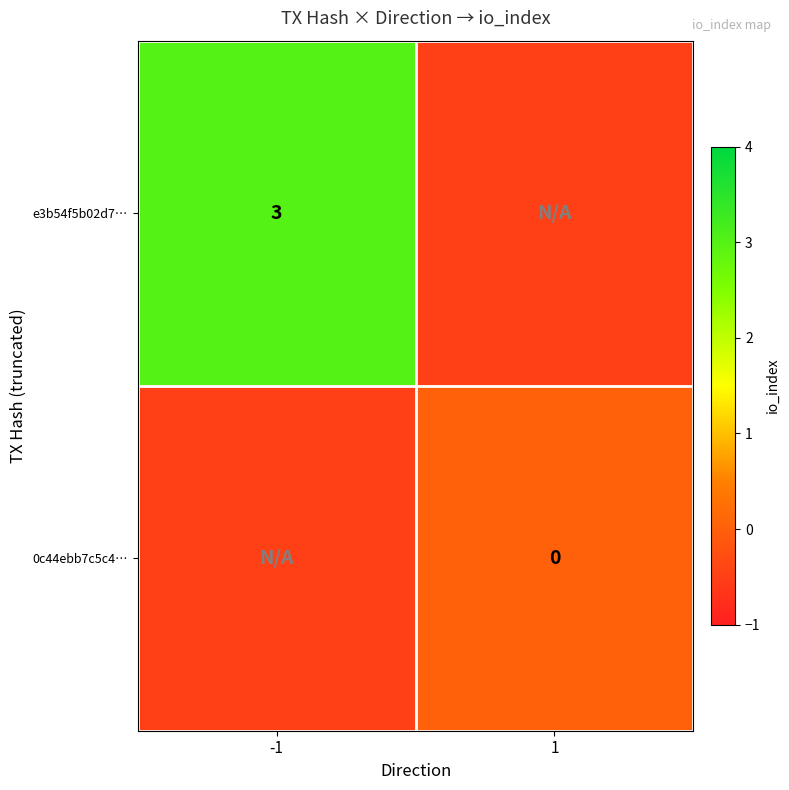

The value of e3b54f5b02d7… at -1 is 4.2. True or false?

False